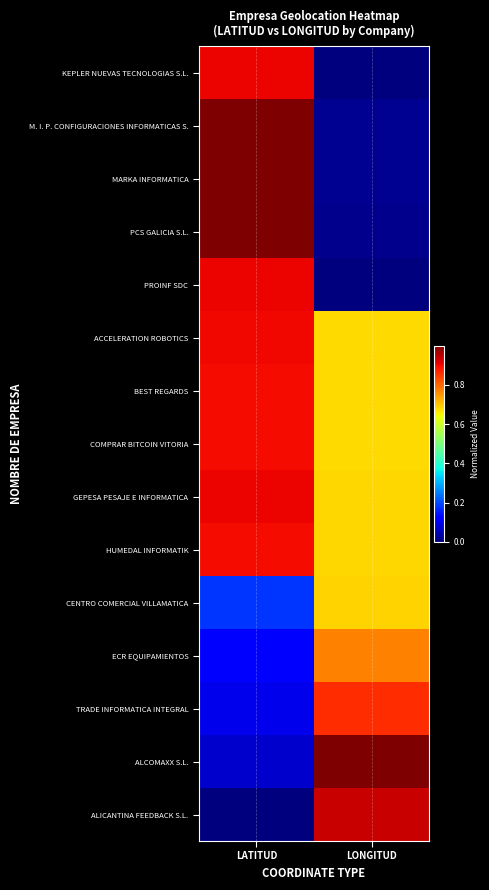

Which has a higher value, LONGITUD or LATITUD?

LATITUD